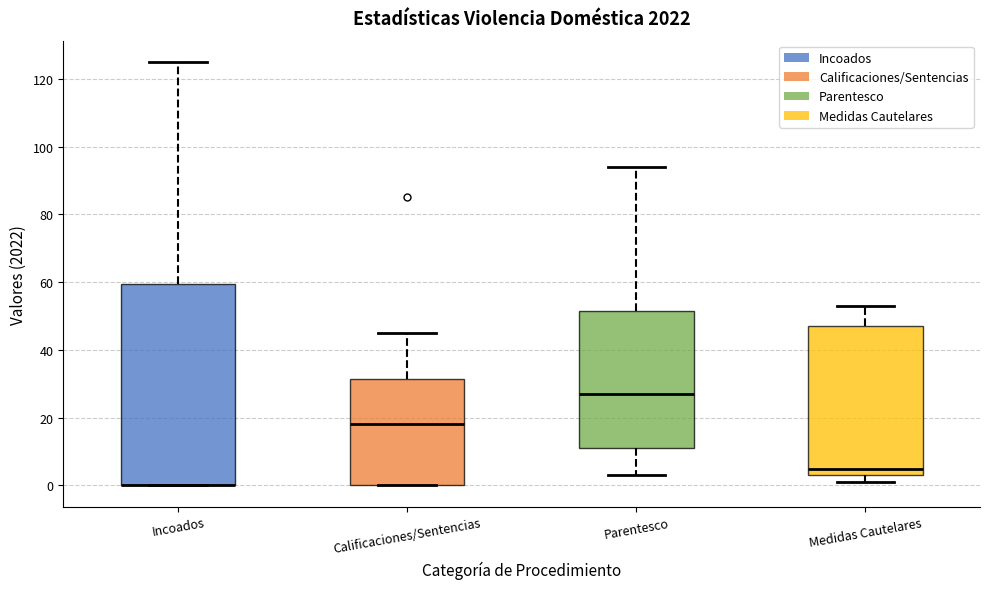

Reading left to right, transcribe this box plot: for each box, give where its median line is, the range the box spans, and where its two whiskers end, as read against the y-axis. The values are not printed on the chart, so give them approximately, as read against the axis.

Incoados: median 0 (drawn on the box's lower edge), box 0 to 60, whiskers 0 to 126
Calificaciones/Sentencias: median 18, box 0 to 32, whiskers 0 to 46
Parentesco: median 28, box 12 to 52, whiskers 4 to 94
Medidas Cautelares: median 6, box 4 to 48, whiskers 2 to 54